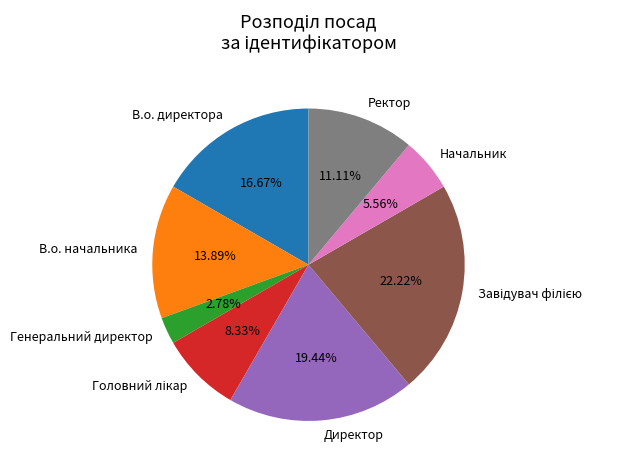

How many slices are in this pie chart?

8